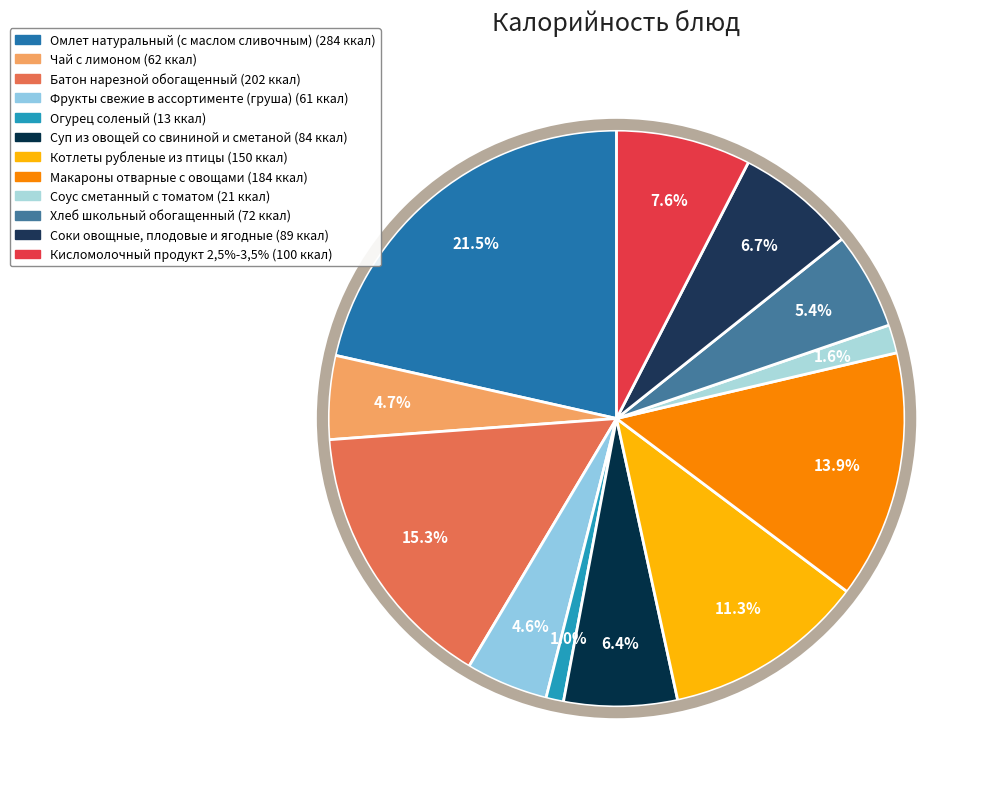

The Суп из овощей со свининой и сметаной slice represents 6% of the pie. True or false?

True